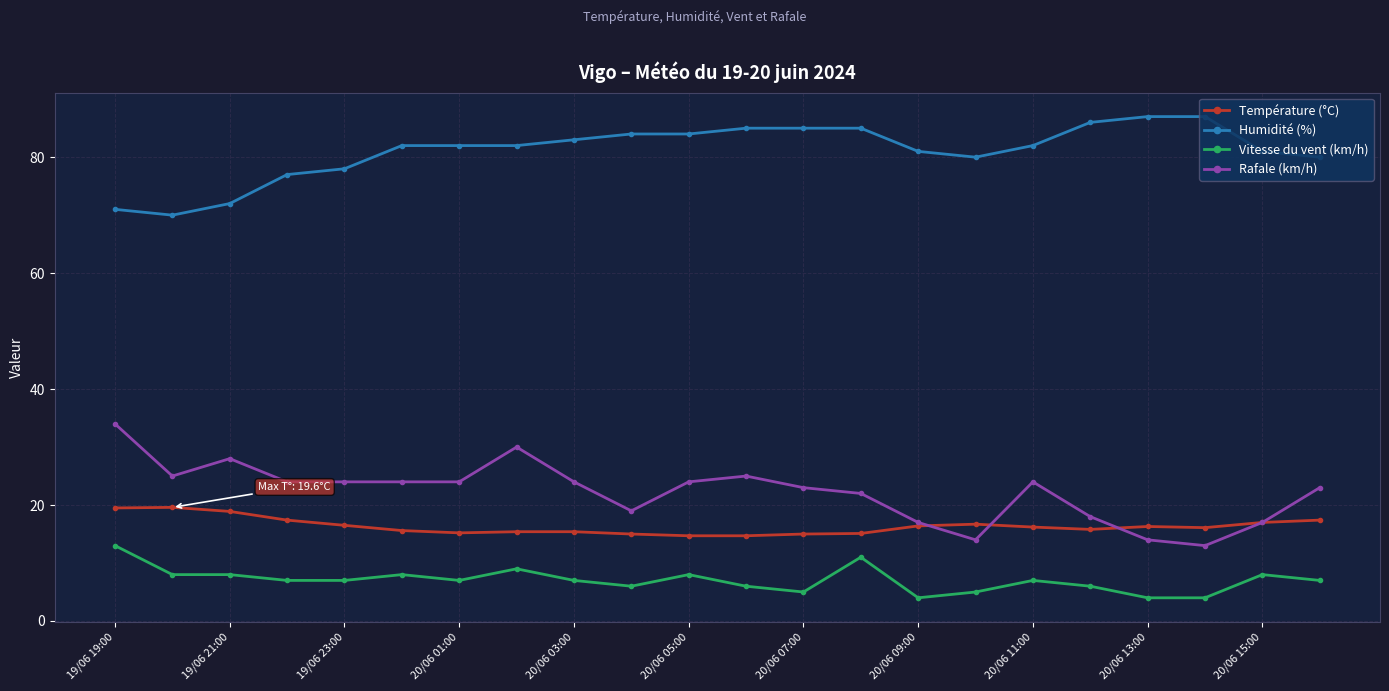

Does the chart have visible grid lines?

Yes